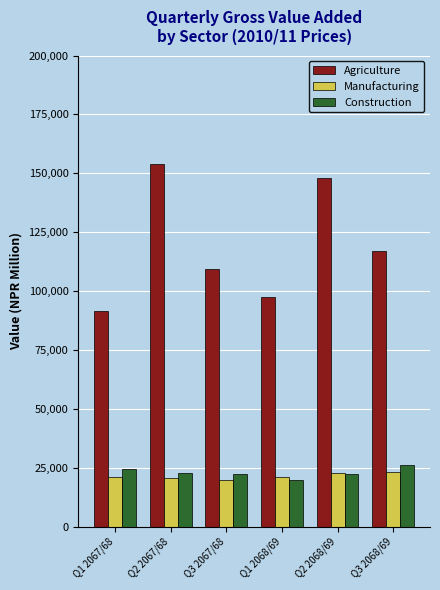

What is the difference between the maximum and minimum values in the Manufacturing series?

3392.8